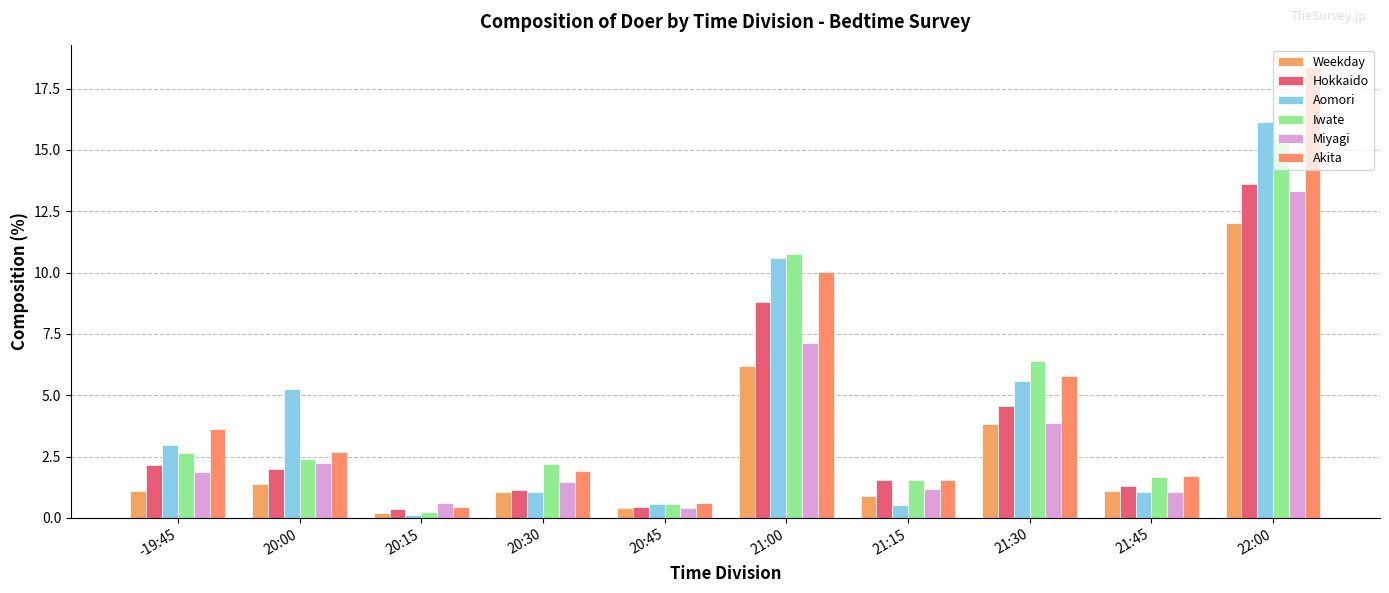

Reading left to right, list all the values displayed in this chart.

Weekday: 1.1	1.4	0.2	1.1	0.4	6.2	0.9	3.8	1.1	12.0
Hokkaido: 2.1	2.0	0.3	1.1	0.5	8.8	1.5	4.6	1.3	13.6
Aomori: 3.0	5.3	0.1	1.0	0.6	10.6	0.5	5.6	1.0	16.1
Iwate: 2.6	2.4	0.2	2.2	0.6	10.8	1.5	6.4	1.6	15.5
Miyagi: 1.9	2.2	0.6	1.5	0.4	7.1	1.2	3.9	1.1	13.3
Akita: 3.6	2.7	0.5	1.9	0.6	10.0	1.5	5.8	1.7	18.4